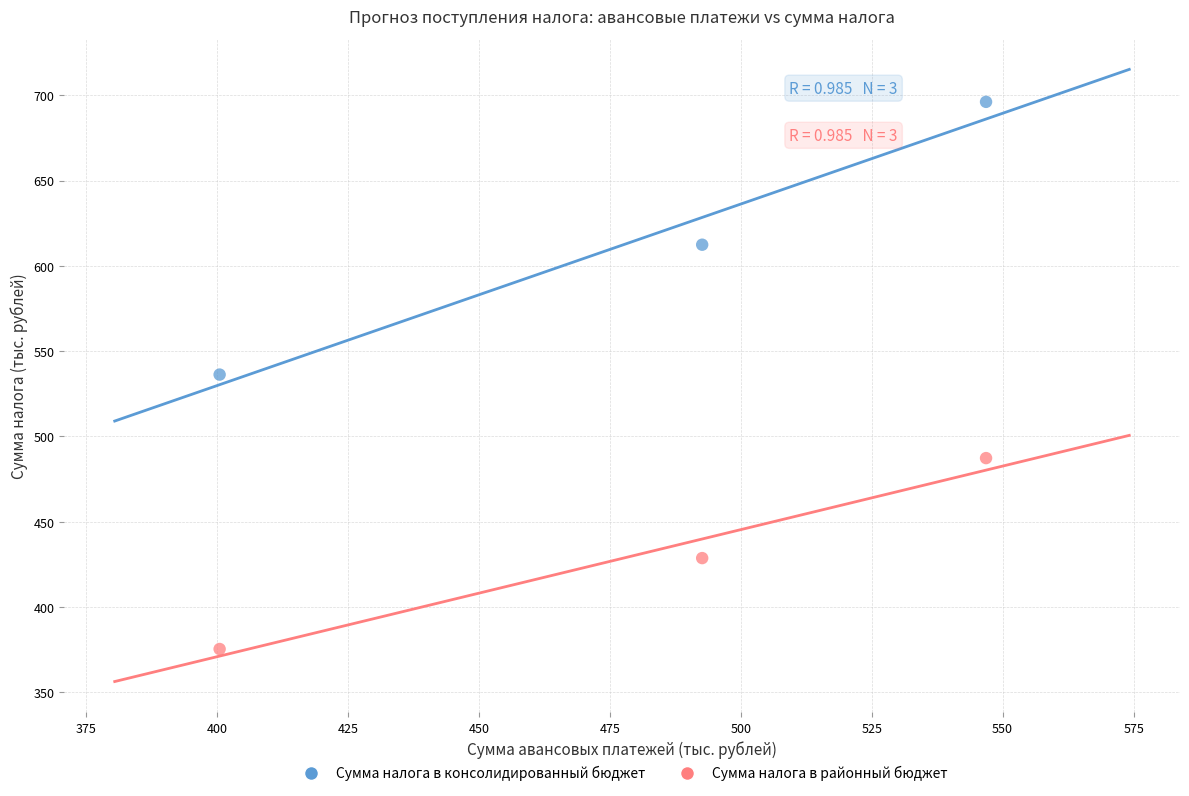

Which series has the widest spread of Y values?

Сумма налога в консолидированный бюджет